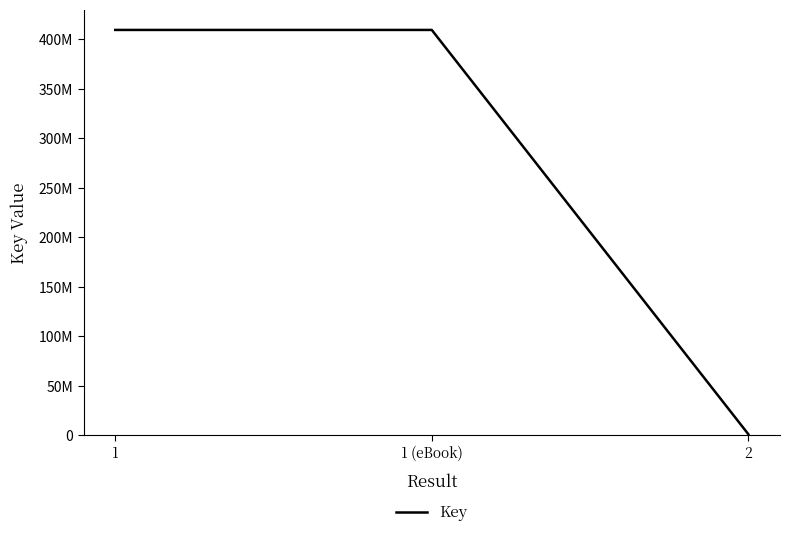

What is the value of the 3rd point from the left?

1211413